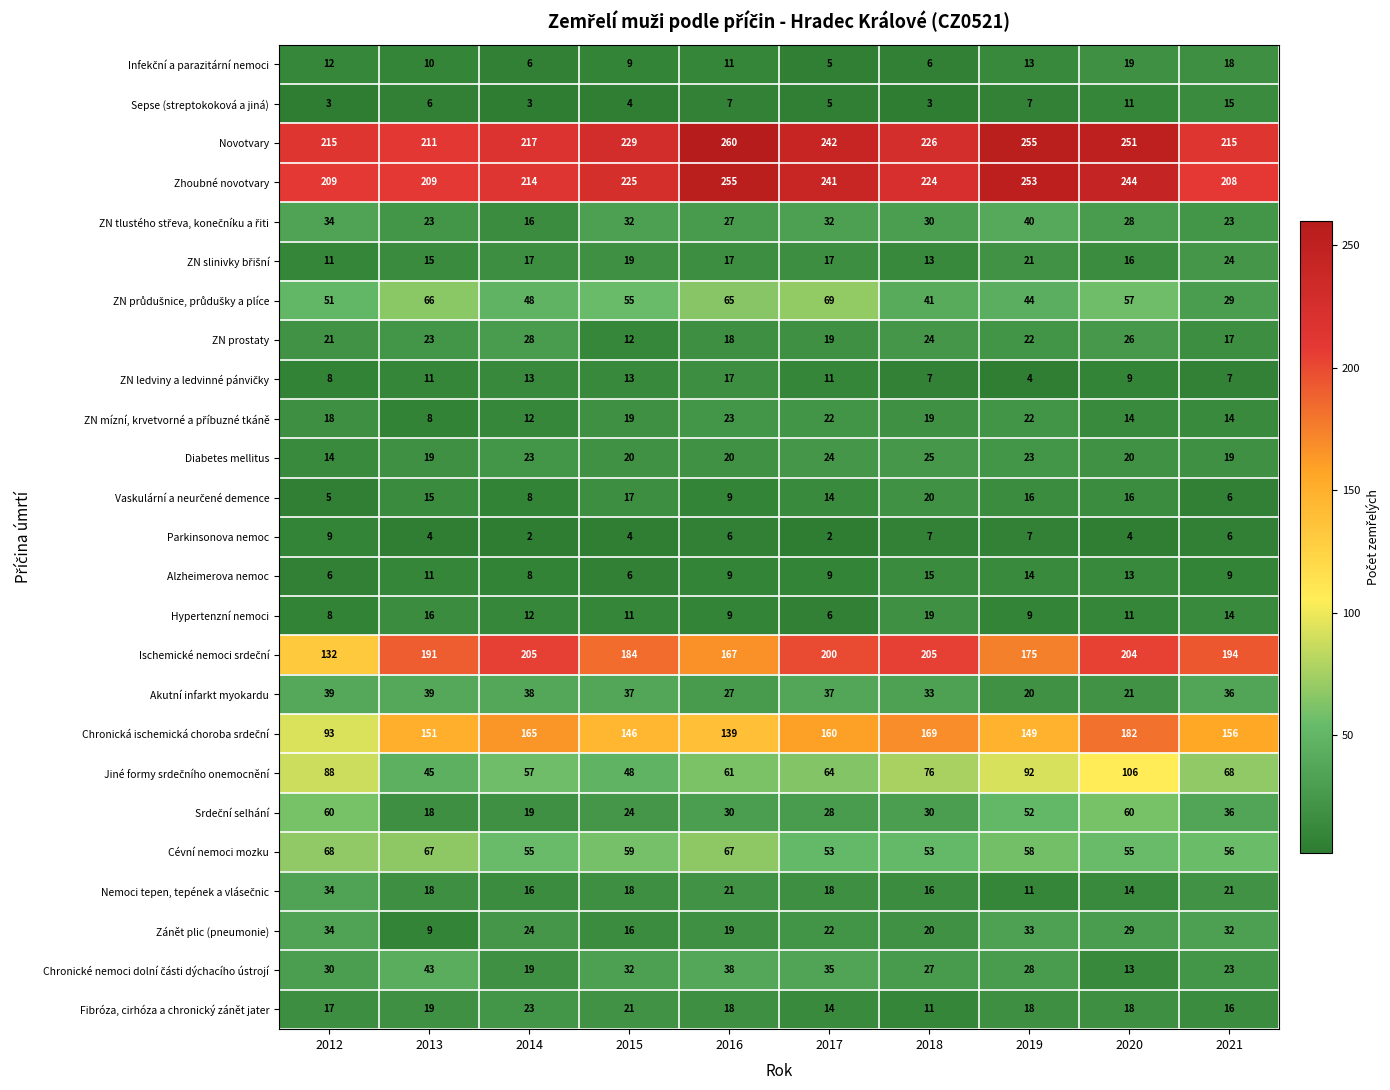

The value of Akutní infarkt myokardu at 2018 is 33. True or false?

True